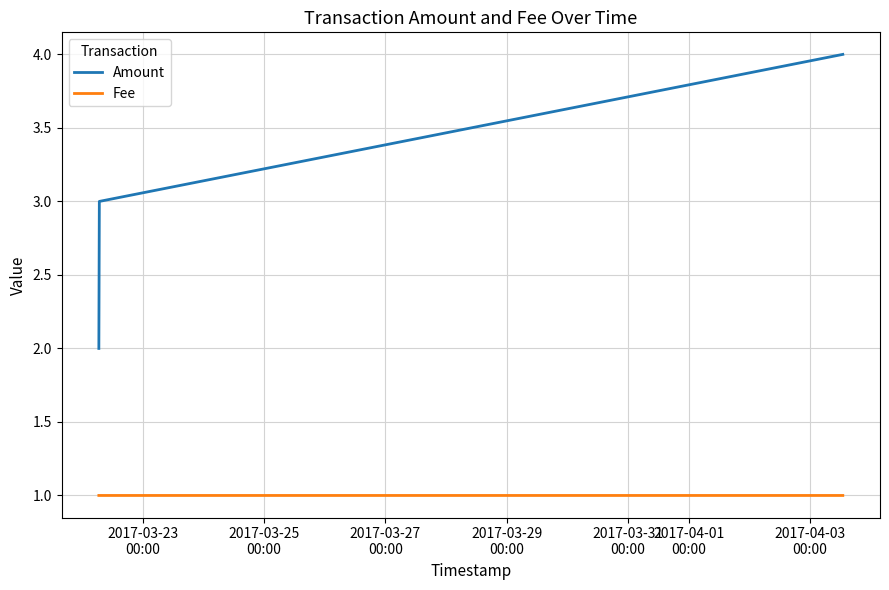

How many lines are shown in the chart?

2